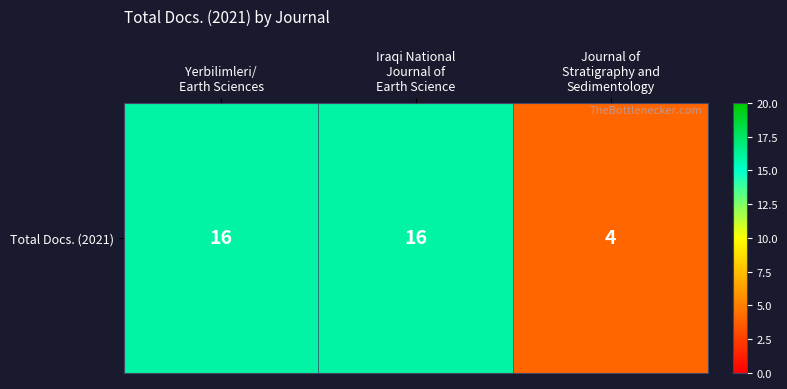

What is the ratio of the value at Yerbilimleri/
Earth Sciences to the value at Iraqi National
Journal of
Earth Science?

1.0